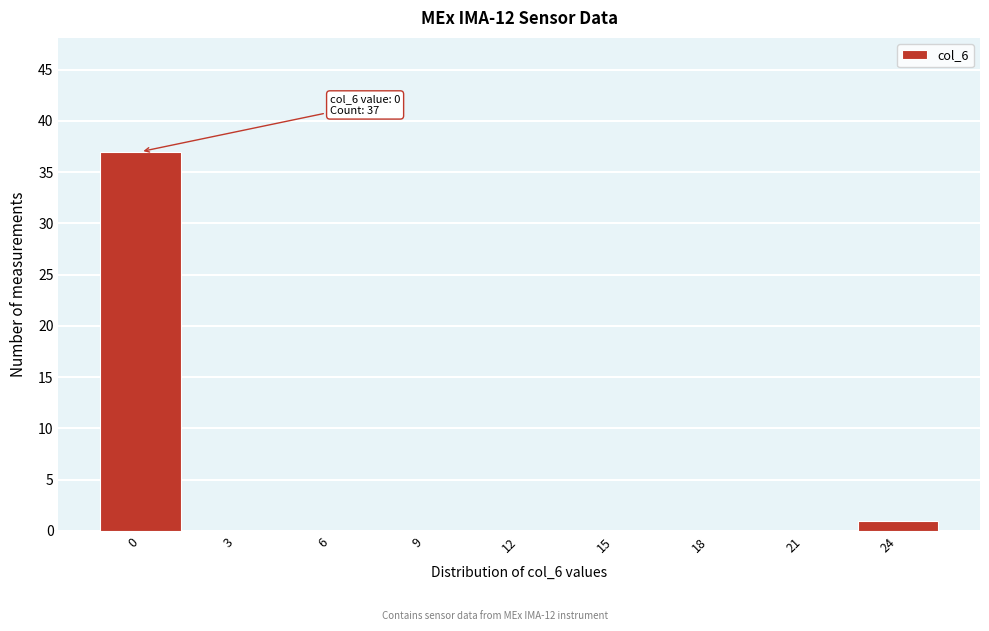

Reading left to right, what are all the values shown in this chart?

0=37	3=0	6=0	9=0	12=0	15=0	18=0	21=0	24=1